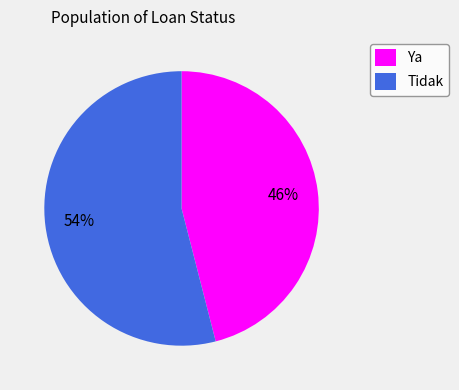

To the nearest percent, what is the difference between the Ya and Tidak slice percentages?

8%